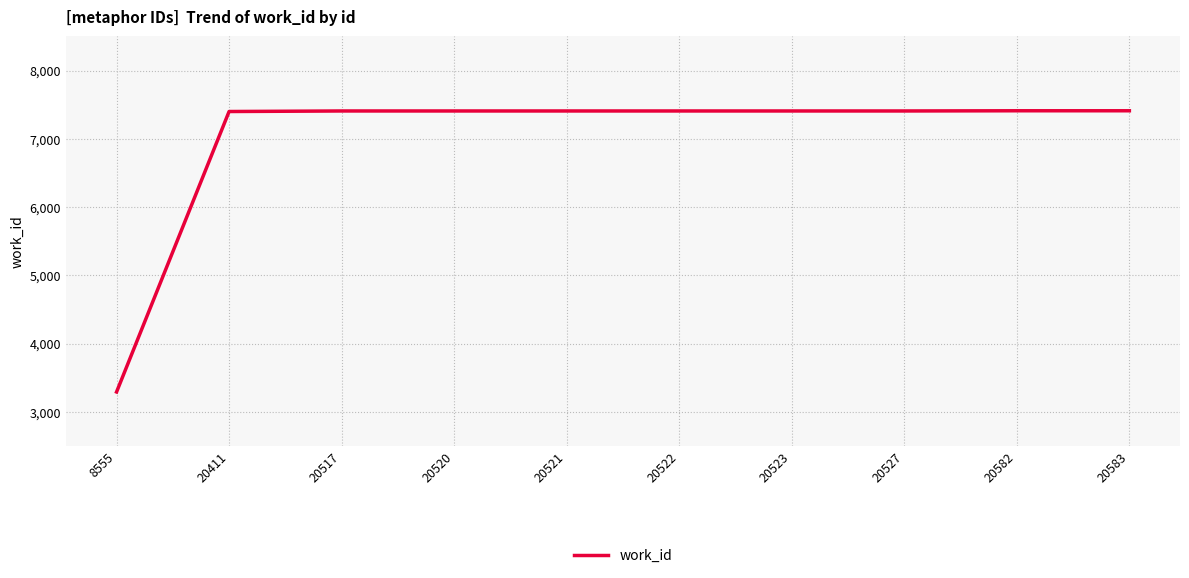

Which has a higher value, 20411 or 8555?

20411